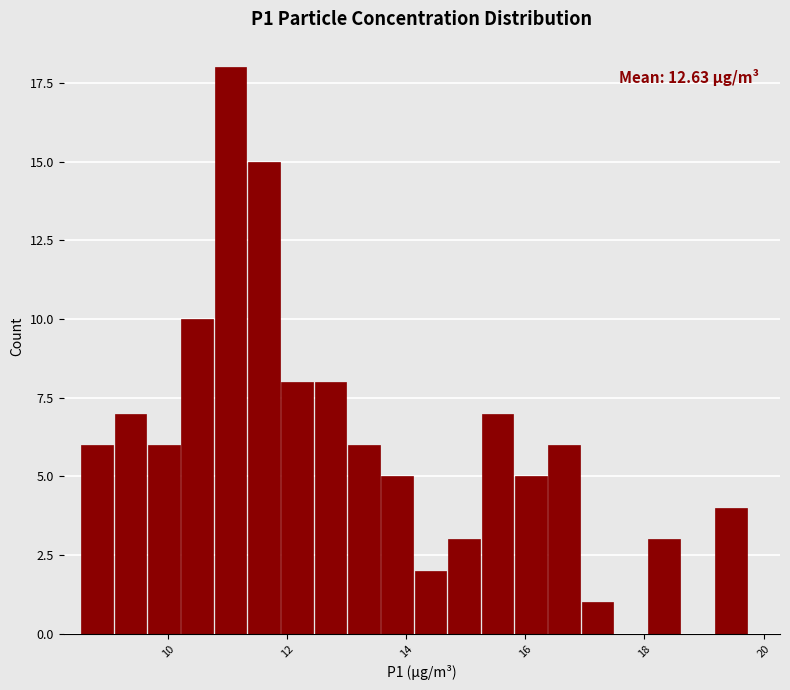

Around what value on the x-axis is the tallest bar? Give the approximate position of its centre, as read against the axis.

11.0